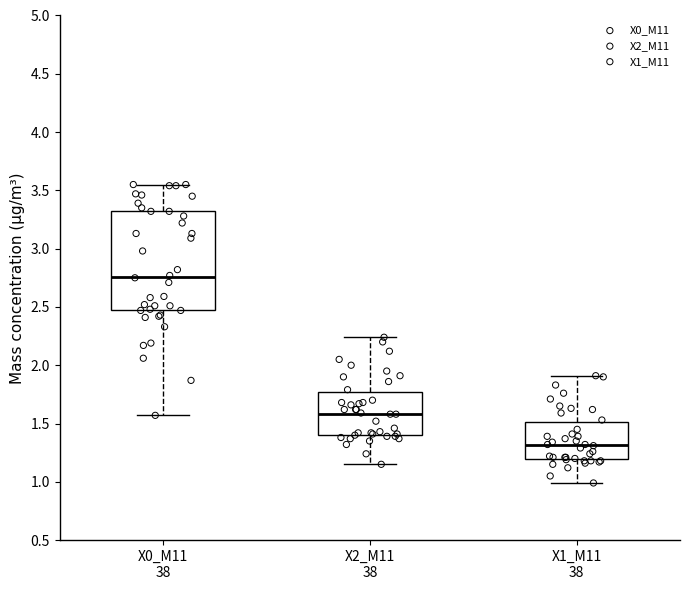

Reading left to right, read every box against the y-axis: the position of its median line, the range the box covers, and the ends of its whiskers. The values are not printed on the chart, so give them approximately, as read against the axis.

X0_M11 38: median 2.75, box 2.45 to 3.30, whiskers 1.55 to 3.55
X2_M11 38: median 1.60, box 1.40 to 1.75, whiskers 1.15 to 2.25
X1_M11 38: median 1.30, box 1.20 to 1.50, whiskers 1.00 to 1.90